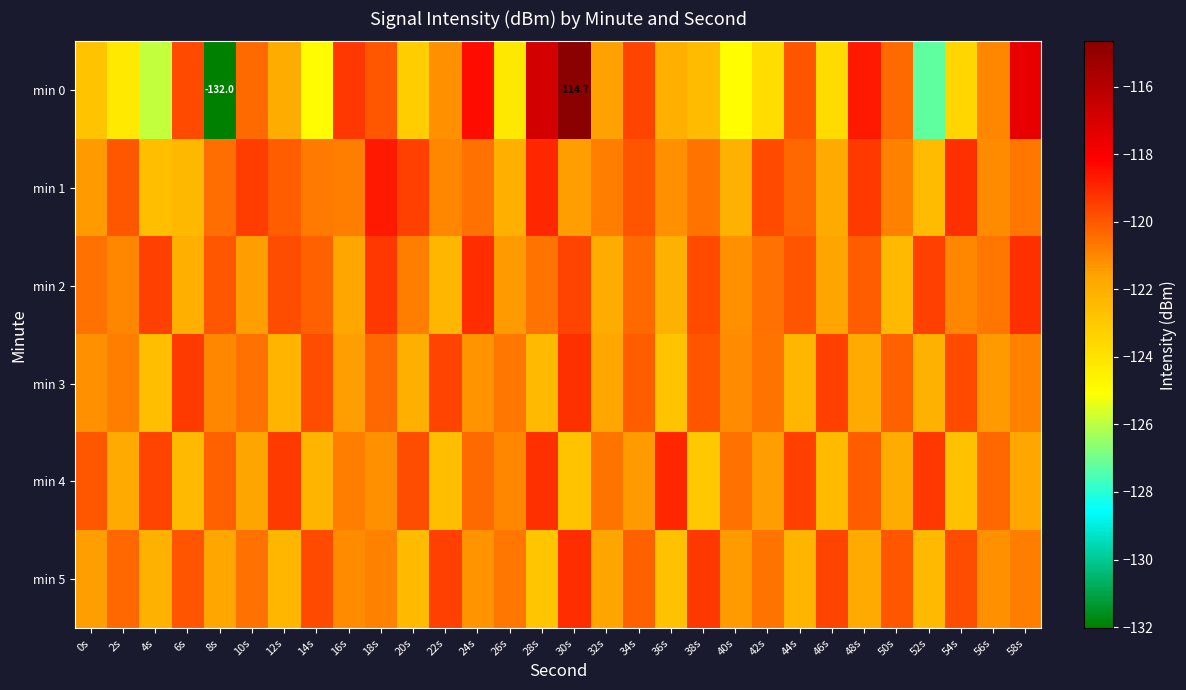

List the labels in order of min 1 value, smallest first.

4s, 52s, 6s, 40s, 26s, 46s, 30s, 0s, 36s, 56s, 22s, 50s, 32s, 16s, 14s, 58s, 38s, 24s, 8s, 44s, 12s, 2s, 34s, 42s, 20s, 10s, 48s, 54s, 28s, 18s